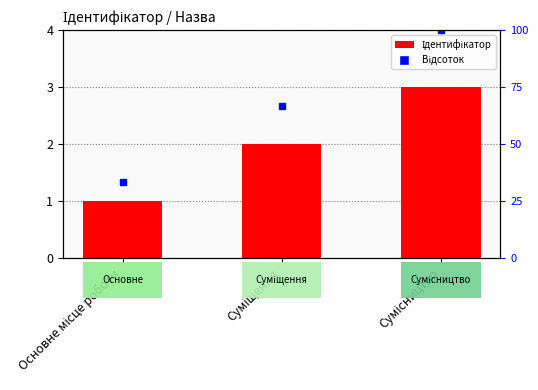

What is the label of the 2nd bar from the left?

Суміщення